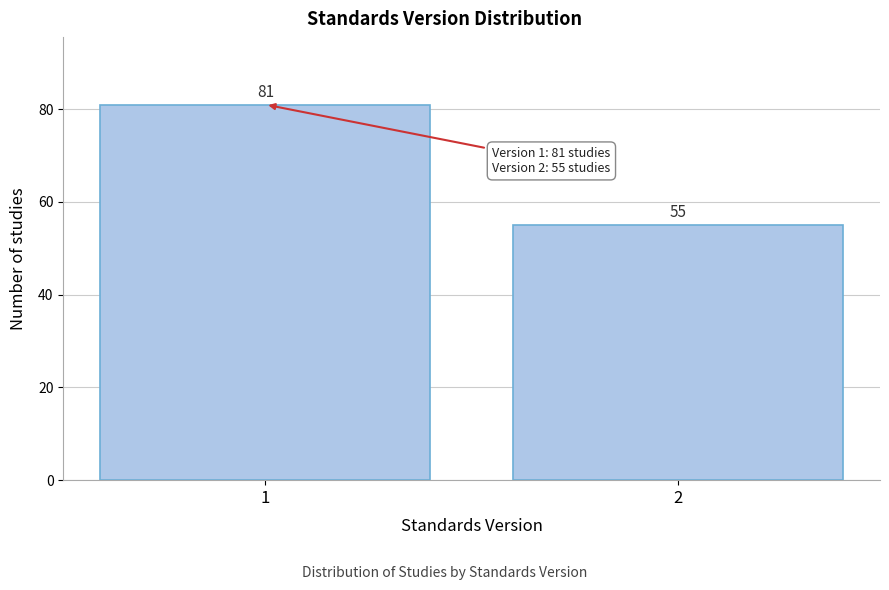

Reading right to left, extract all data points from this chart.

55	81